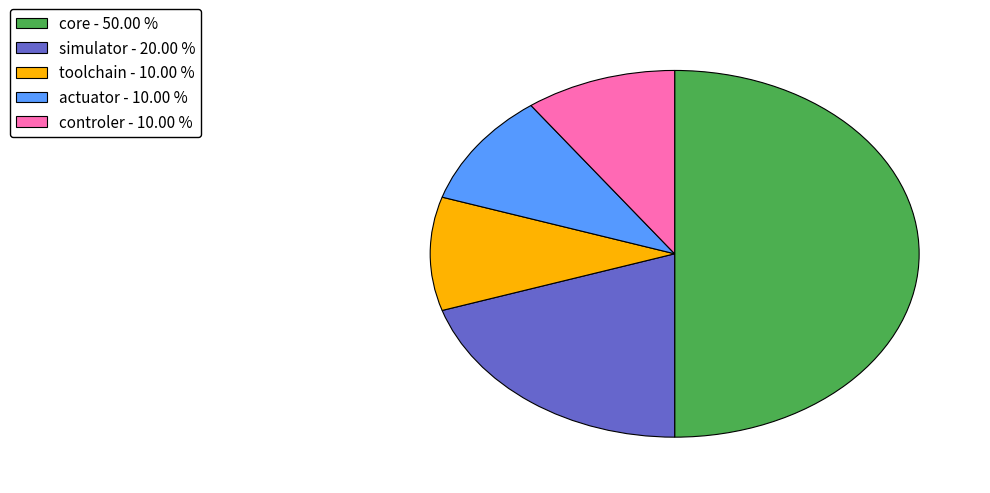

Approximately how many times larger is the value at actuator compared to controler?

1.0